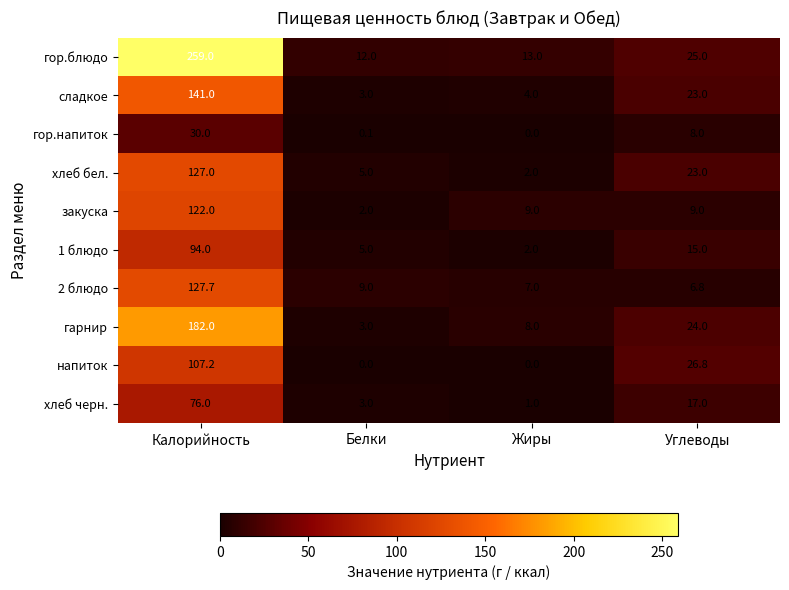

What is the maximum value shown in the chart?

259.0